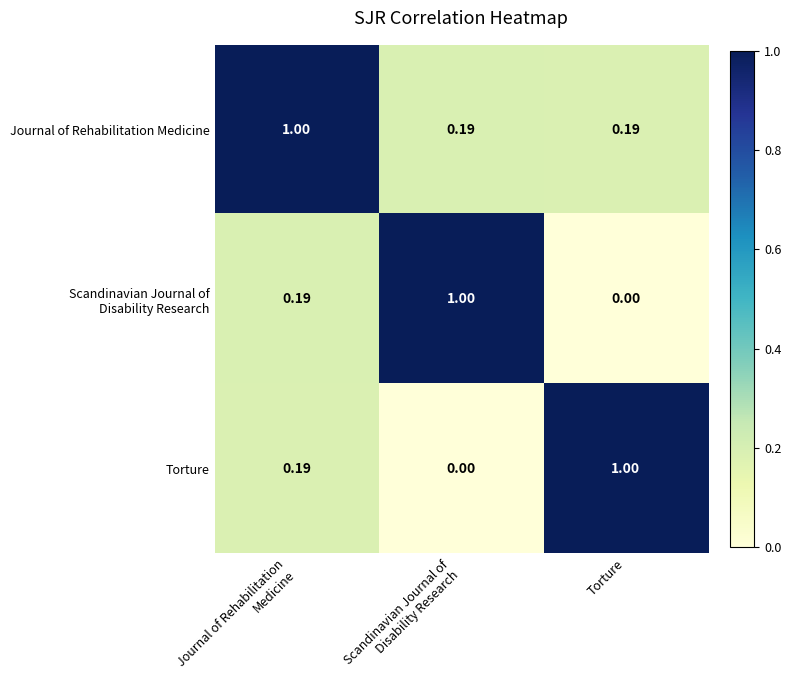

Which category has the highest value in the Torture series?

Torture